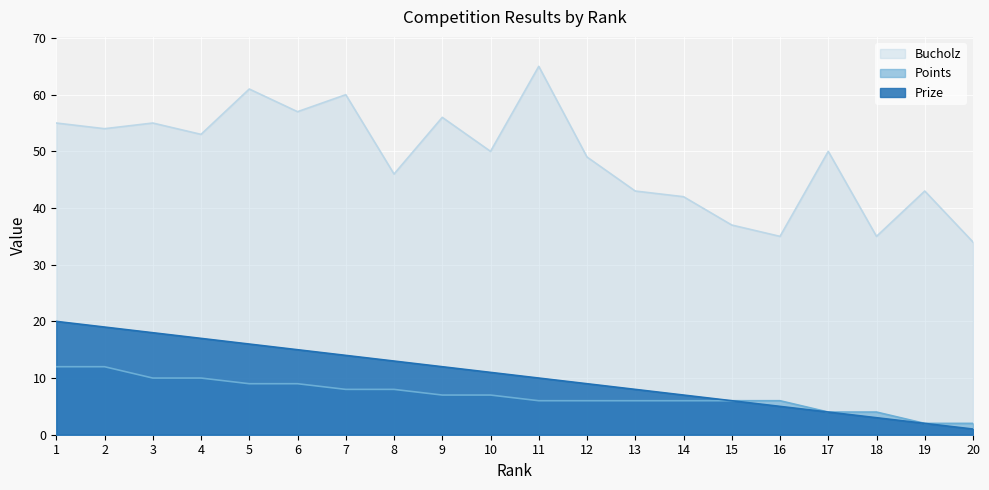

At which category does Bucholz reach its first local peak?

3